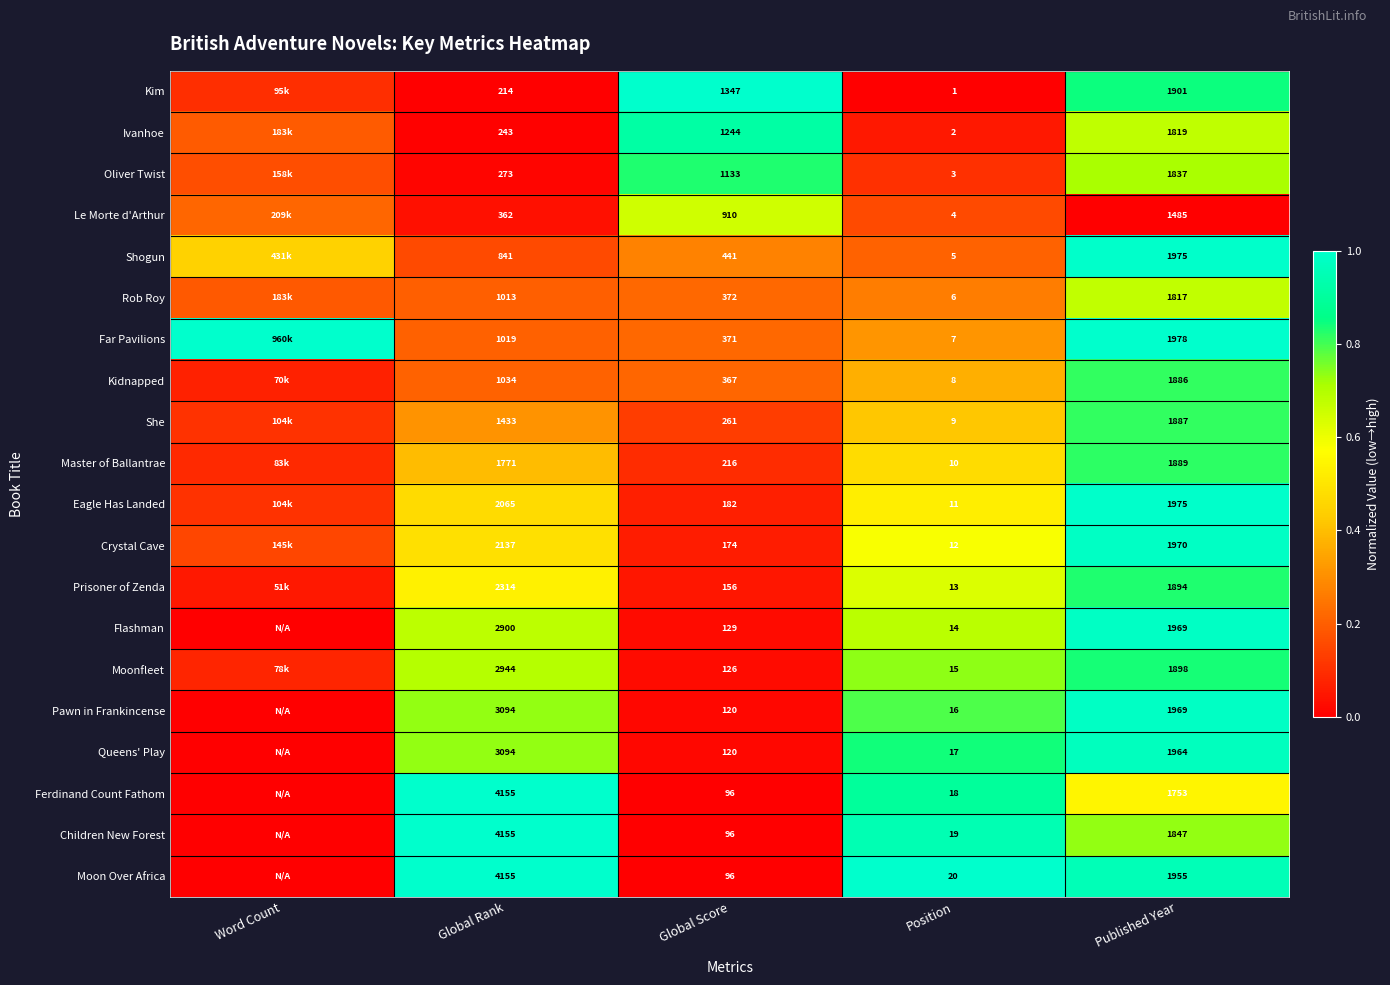

Rank the series at Position from lowest to highest value.

Kim, Ivanhoe, Oliver Twist, Le Morte d'Arthur, Shogun, Rob Roy, Far Pavilions, Kidnapped, She, Master of Ballantrae, Eagle Has Landed, Crystal Cave, Prisoner of Zenda, Flashman, Moonfleet, Pawn in Frankincense, Queens' Play, Ferdinand Count Fathom, Children New Forest, Moon Over Africa